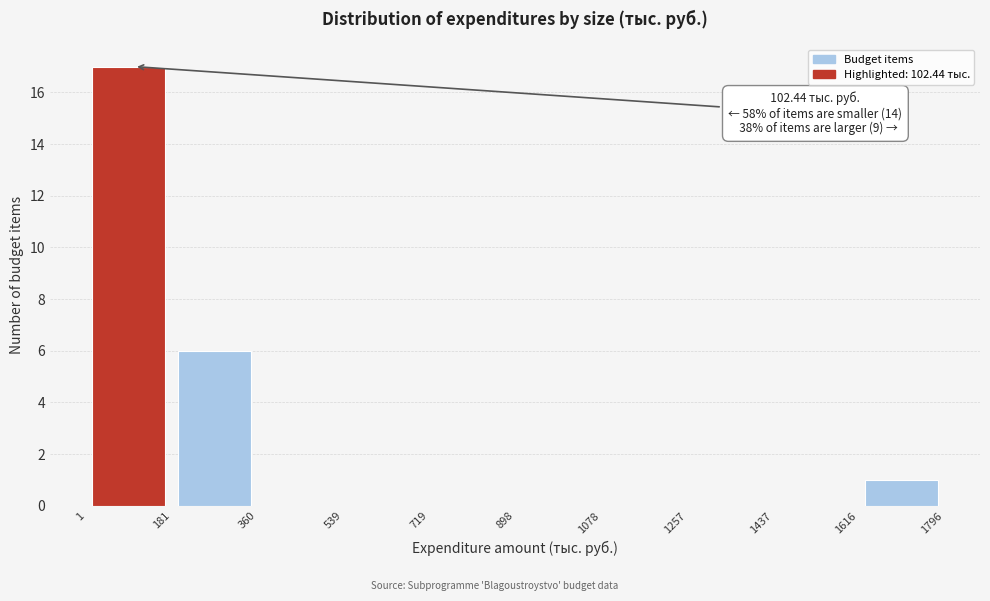

Which range on the x-axis has the tallest bar?

1 to 181